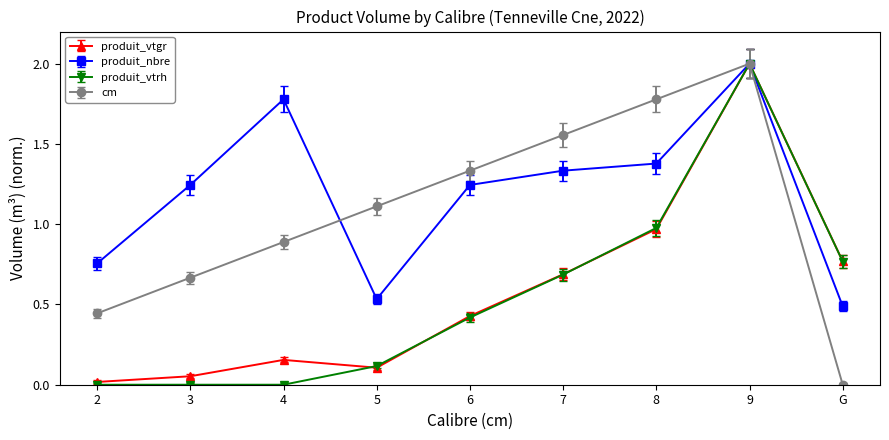

What is the label of the 9th point from the left?

G